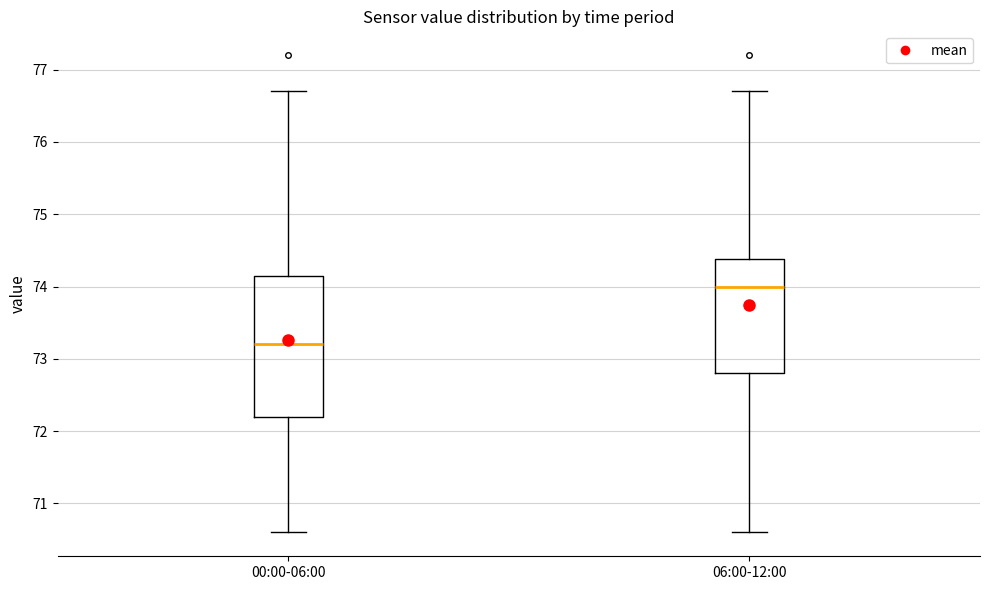

Reading left to right, read every box against the y-axis: the position of its median line, the range the box covers, and the ends of its whiskers. The values are not printed on the chart, so give them approximately, as read against the axis.

00:00-06:00: median 73.2, box 72.2 to 74.2, whiskers 70.6 to 76.7
06:00-12:00: median 74.0, box 72.8 to 74.4, whiskers 70.6 to 76.7